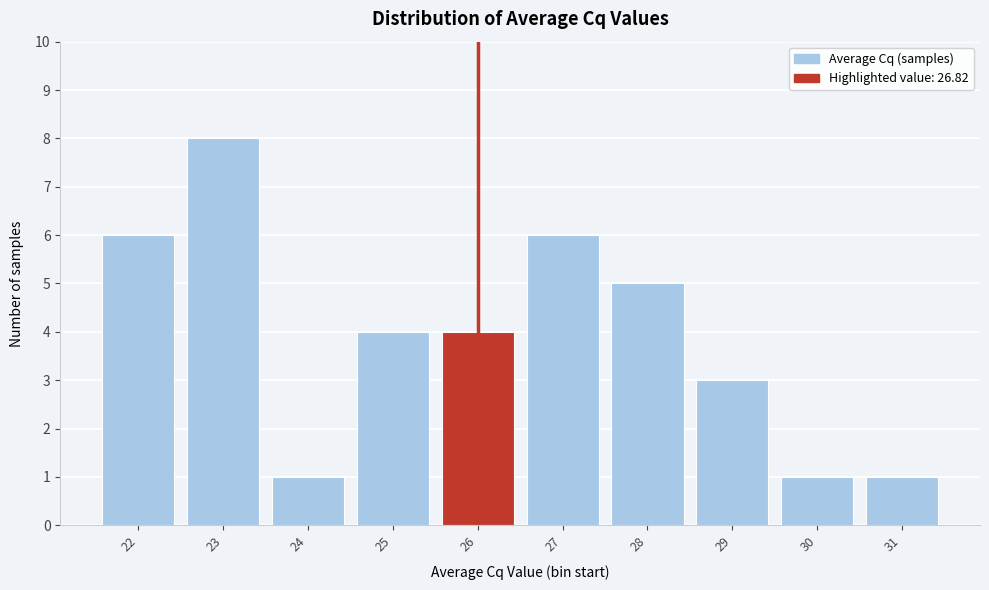

Reading left to right, transcribe all the data shown in this chart.

6	8	1	4	4	6	5	3	1	1